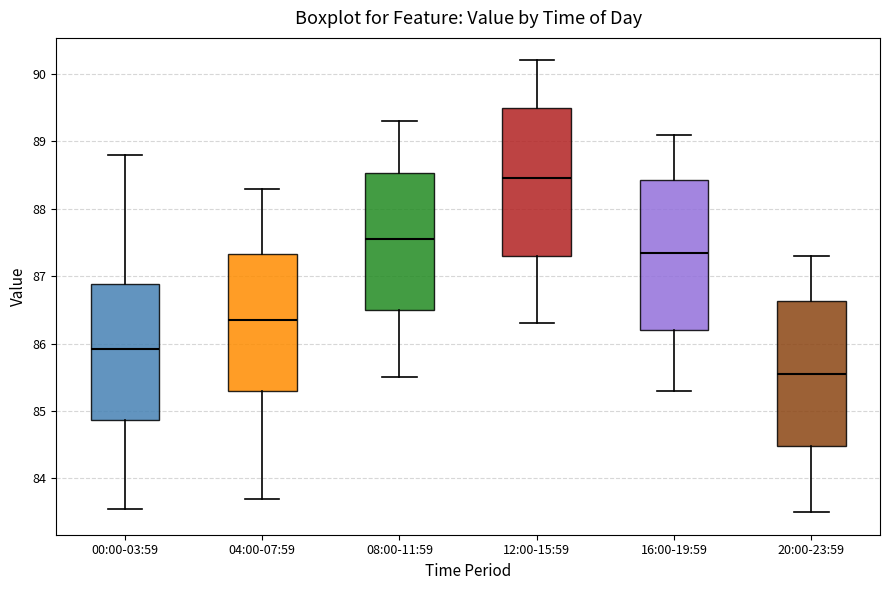

Which box has the highest median line?

12:00-15:59